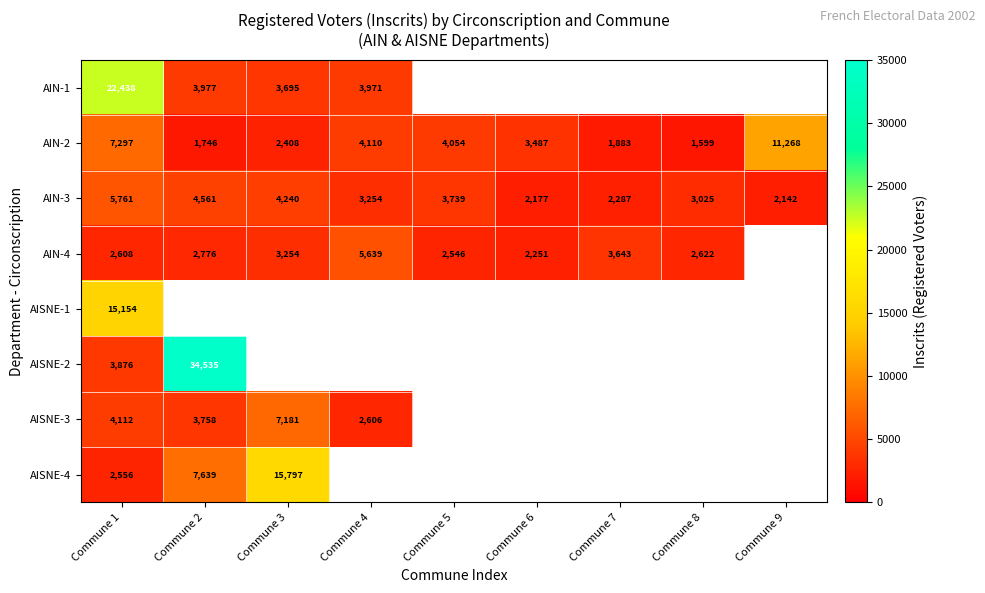

Which category has the highest value across all series?

Commune 2